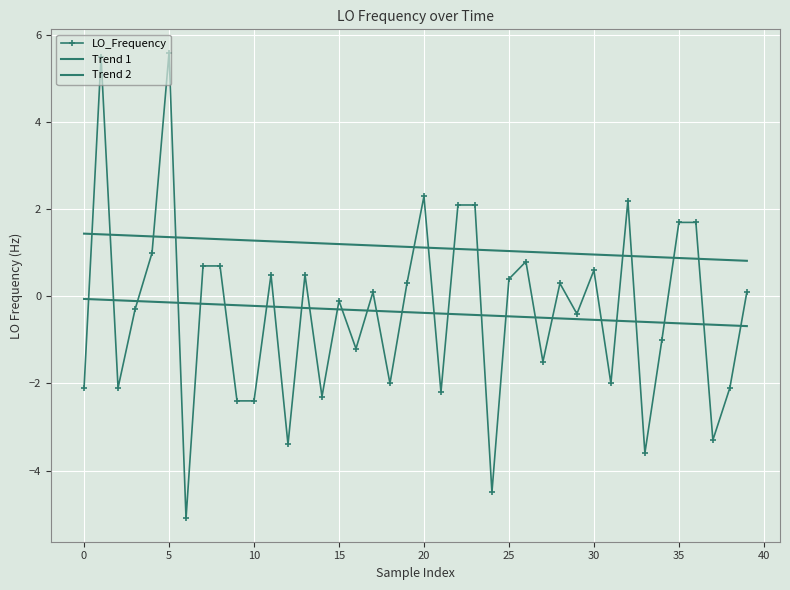

What is the average value of the LO_Frequency series?

-0.4